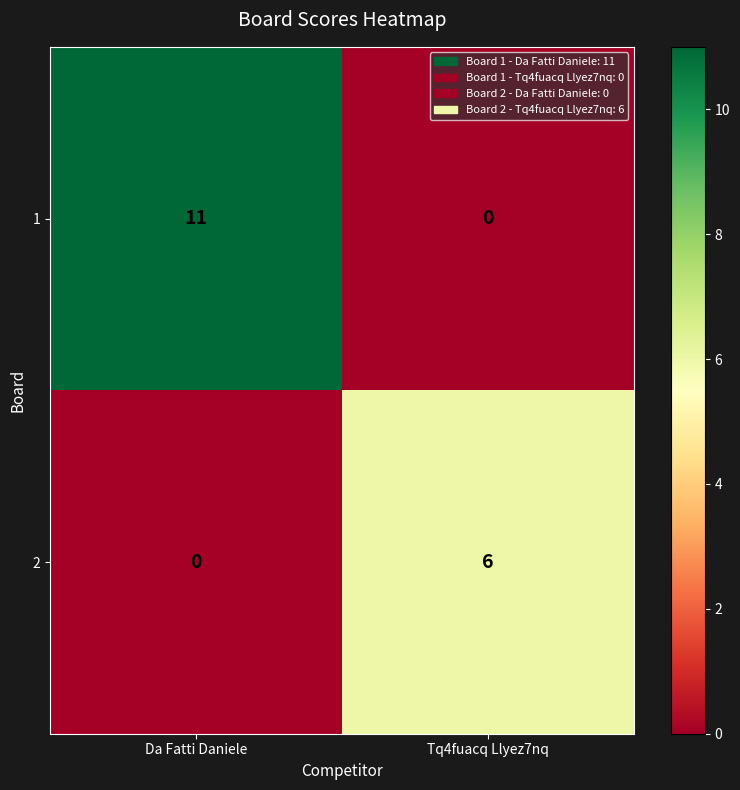

Which series has the largest range (max minus min)?

1